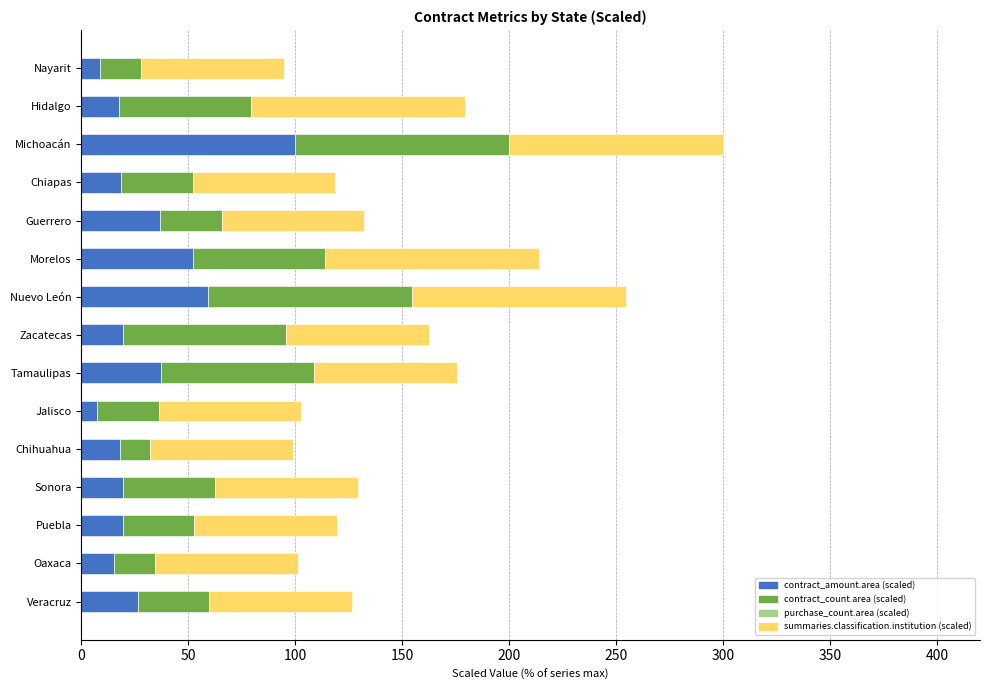

What value does the contract_amount.area (scaled) series have at Guerrero?

37.0